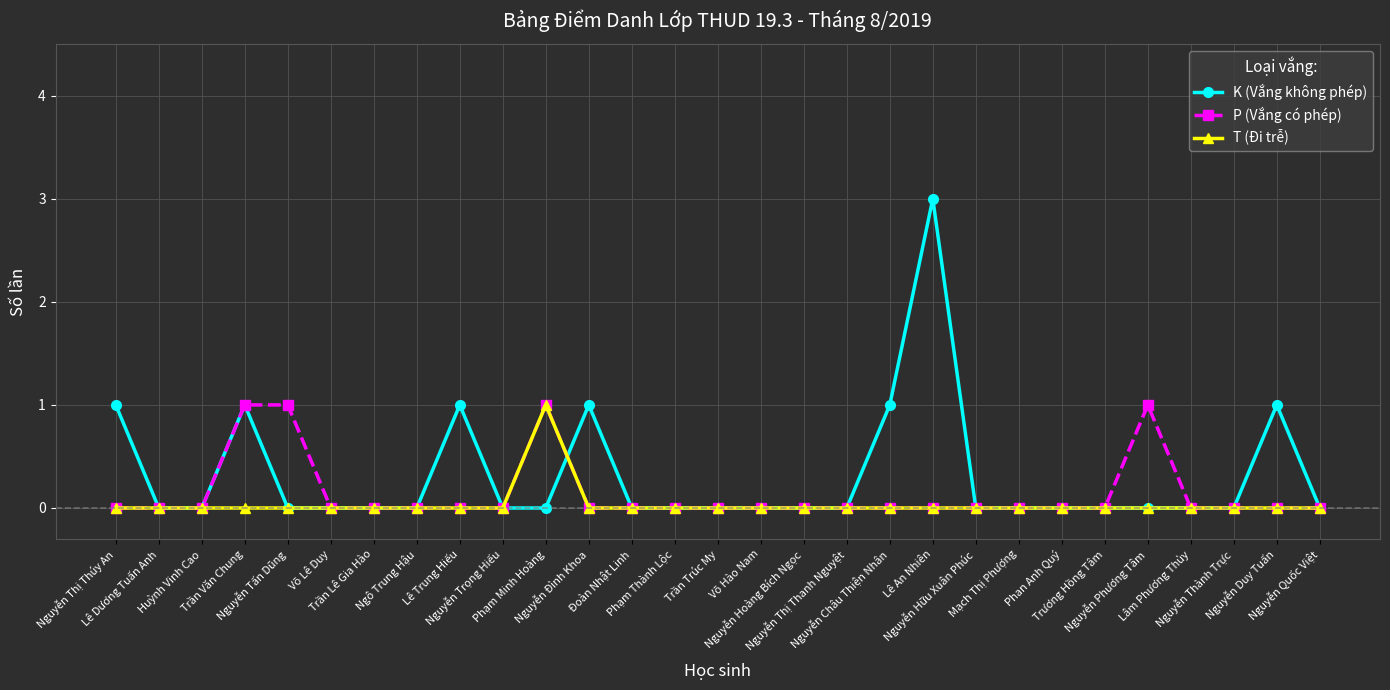

How many lines are shown in the chart?

3